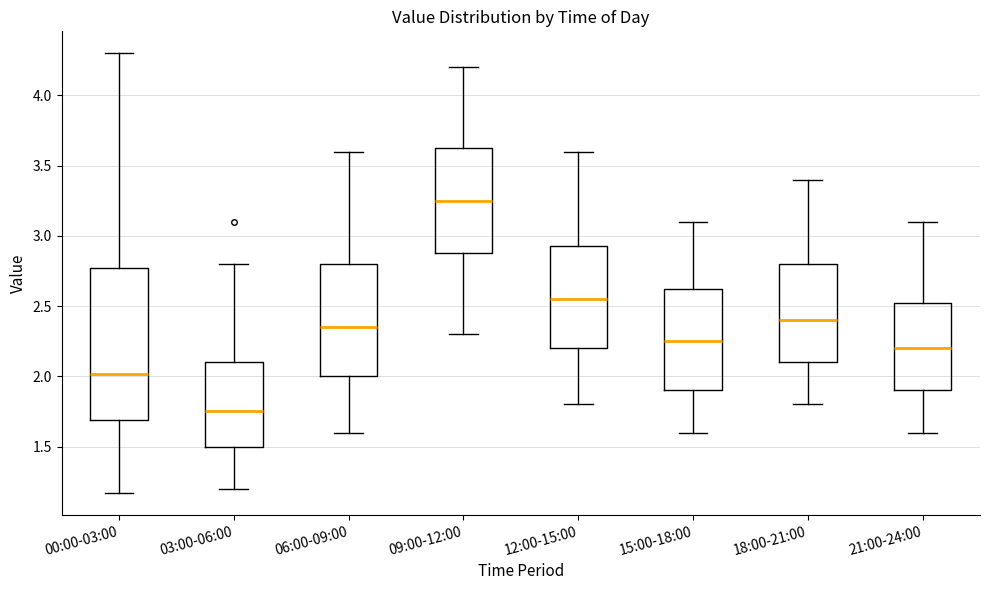

Where is the upper edge of the box for 12:00-15:00 on the y-axis? The values are not printed on the chart, so give them approximately, as read against the axis.

2.95